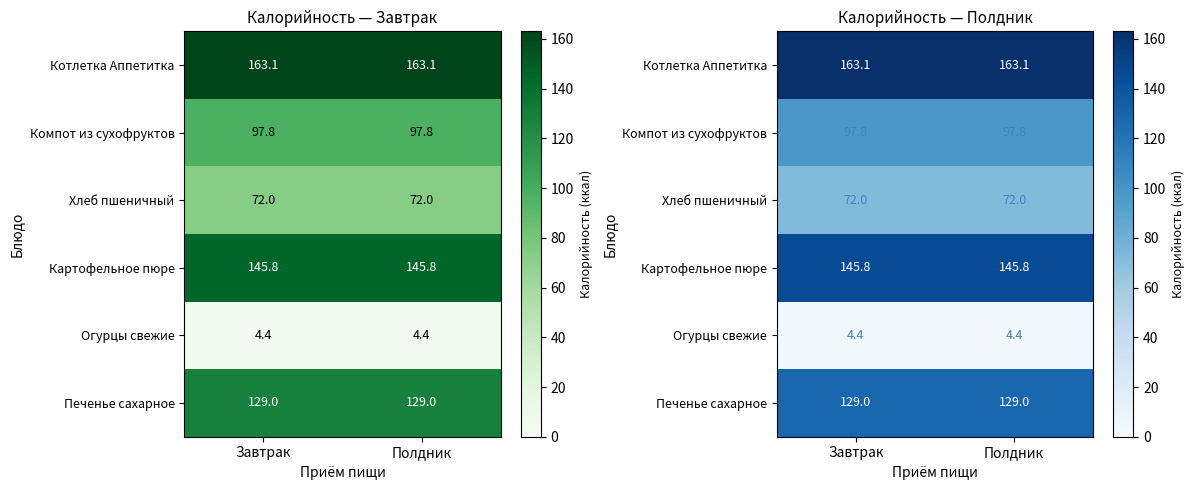

What is the total value across all series at Завтрак?

612.1